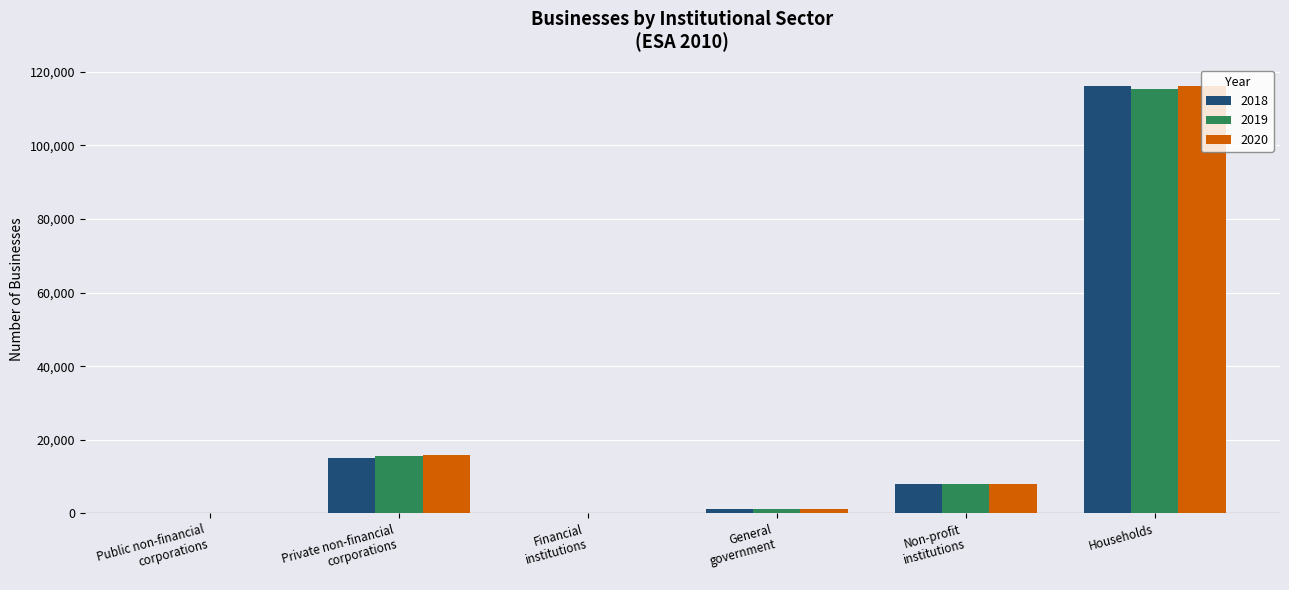

How many groups of bars are there?

6